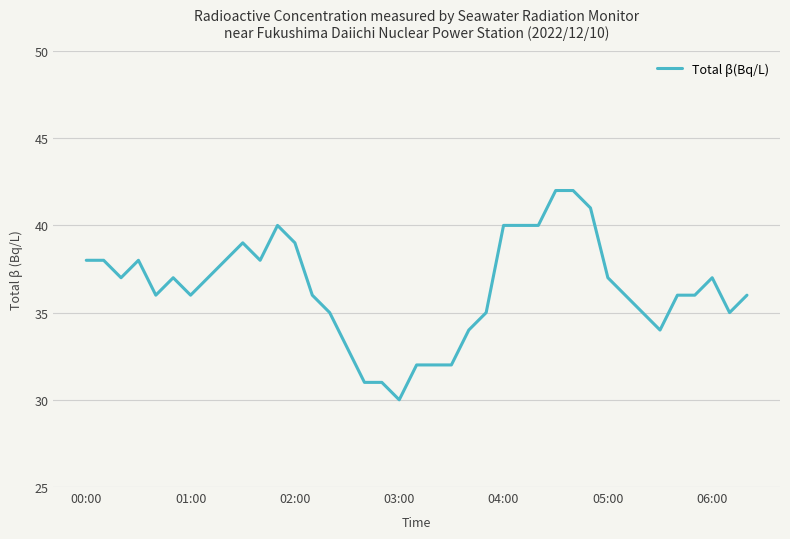

What is the average value?

36